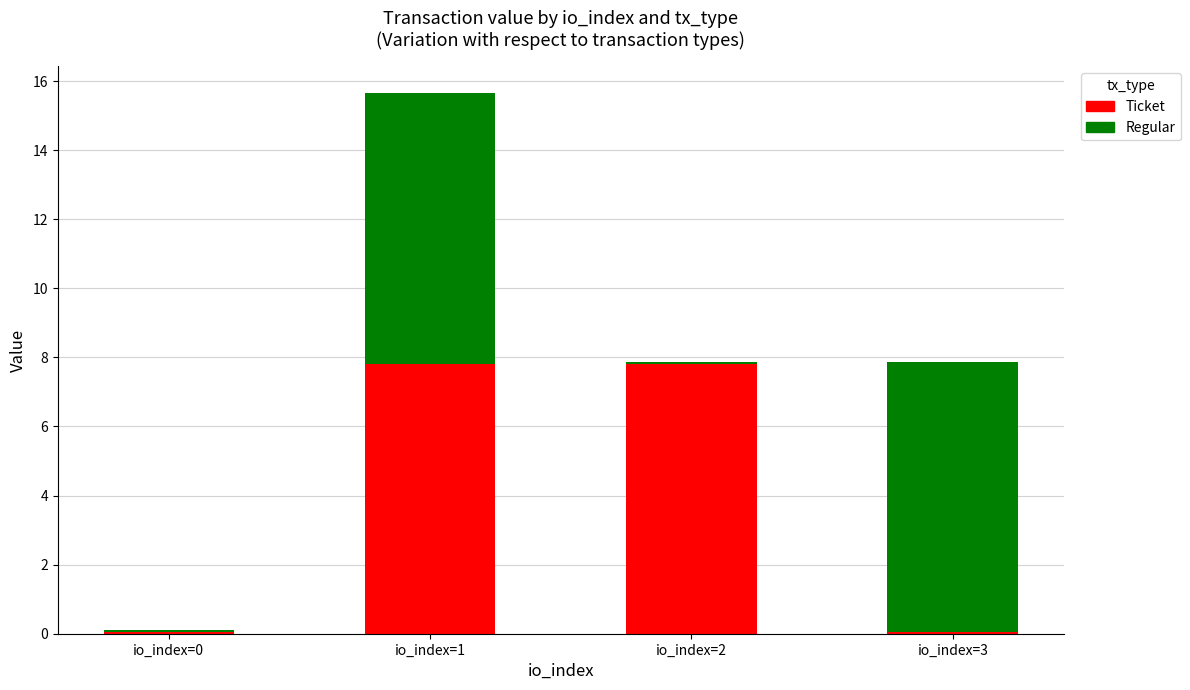

What are all the series names shown in the legend?

Ticket, Regular